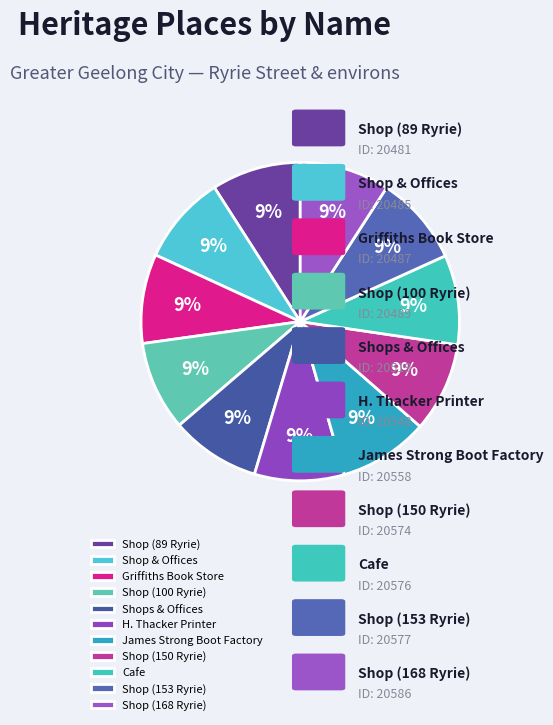

Is there a majority slice in this chart?

No